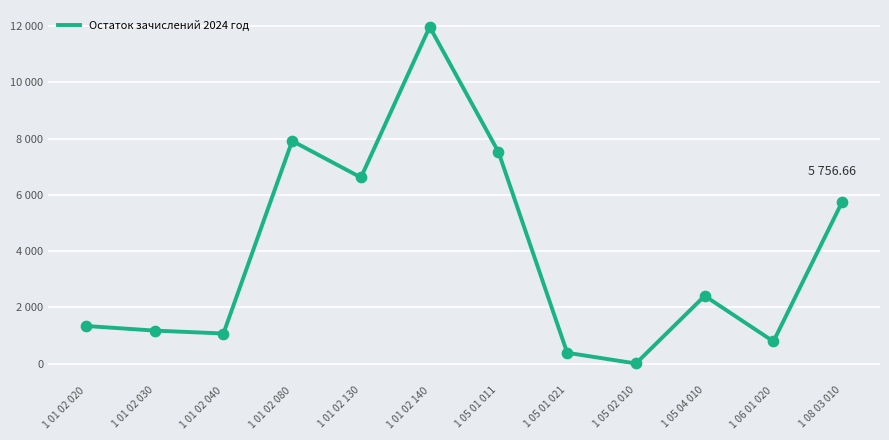

Between 1 01 02 020 and 1 05 02 010, which is larger?

1 01 02 020